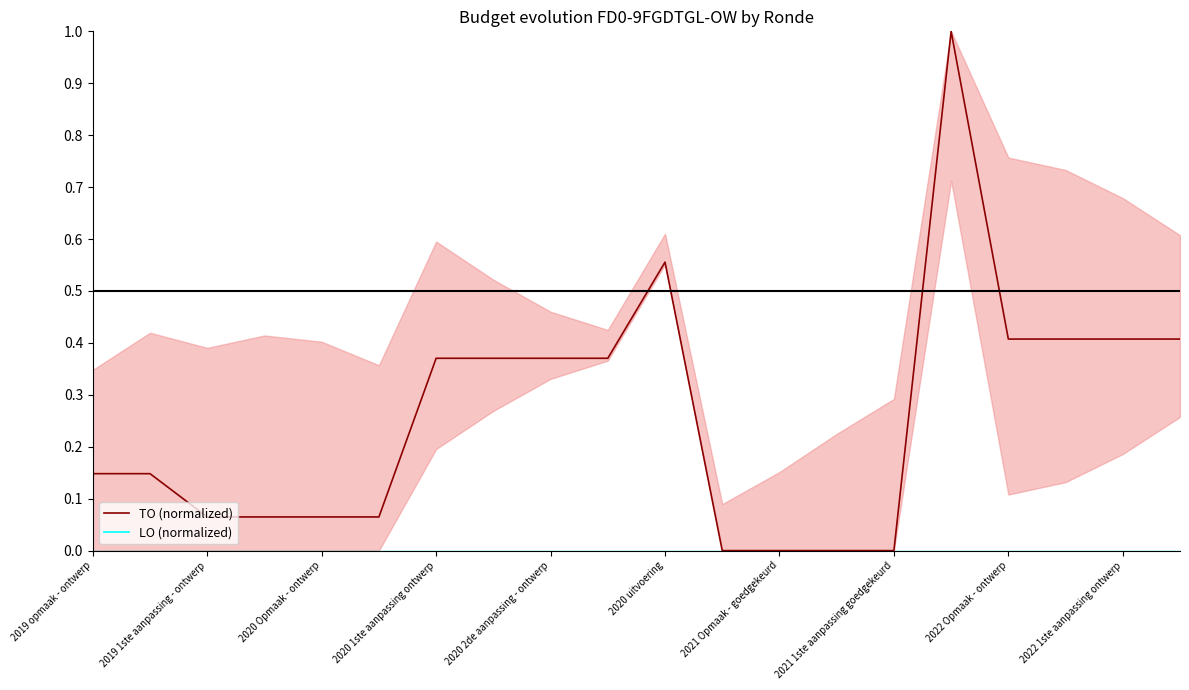

How many data points in TO (normalized) are above 0?

16